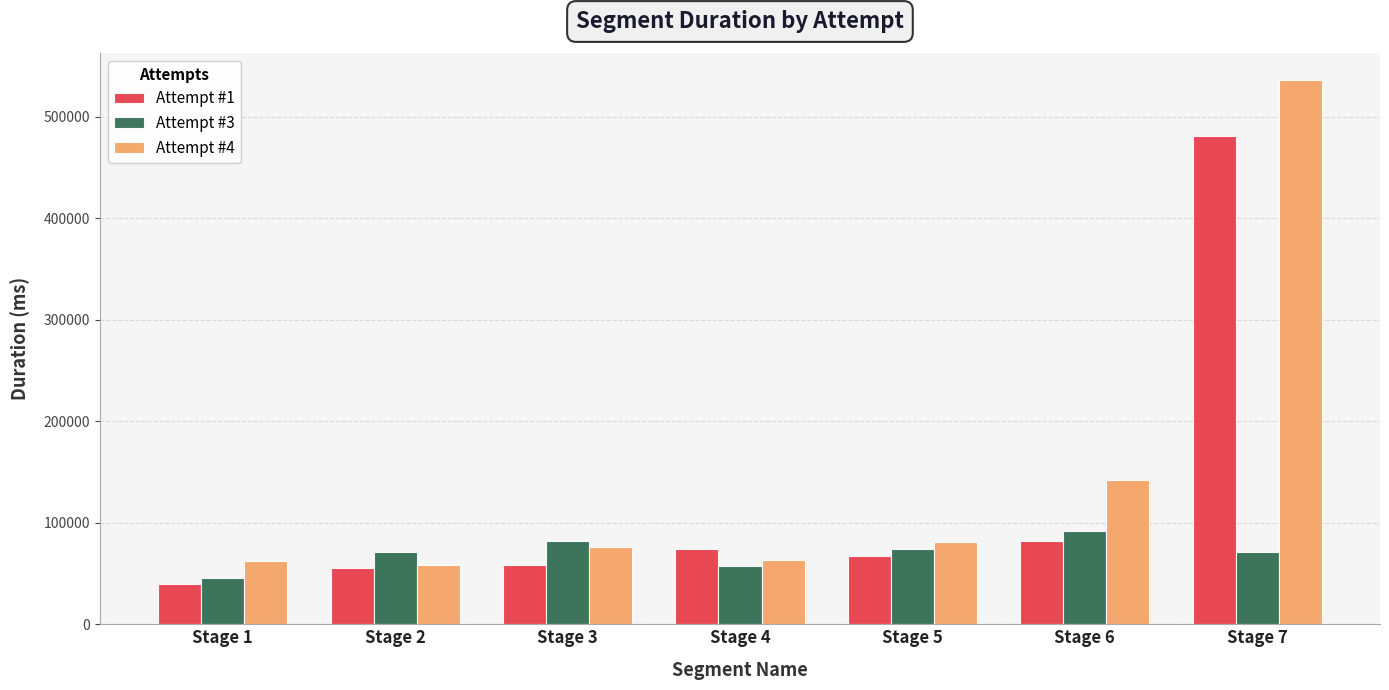

What is the spread (max minus min) of values at Stage 3?

24093